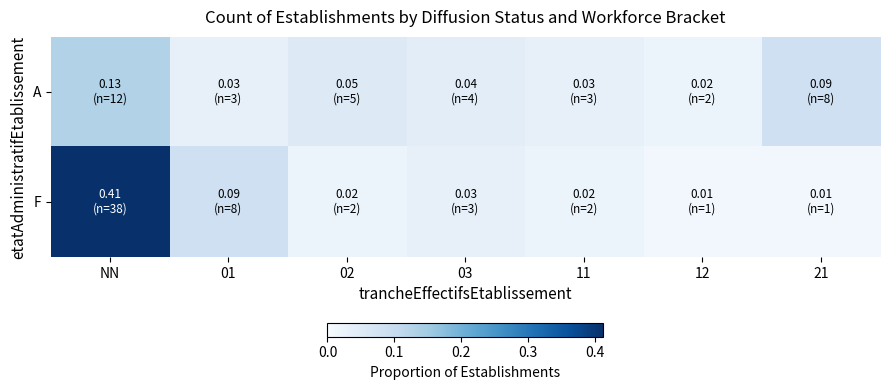

Rank the series at 12 from highest to lowest value.

A, F